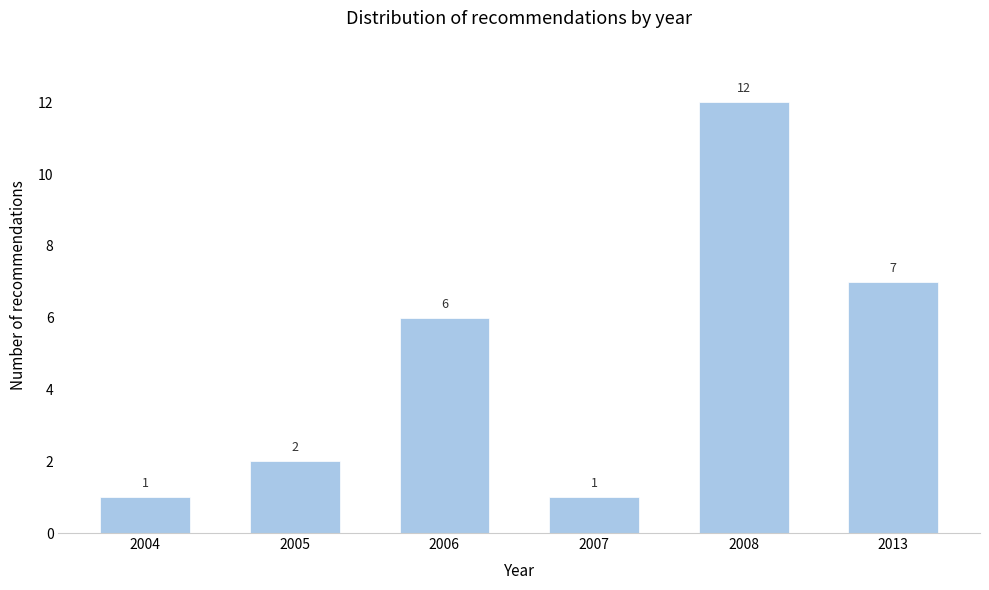

Reading left to right, list all the values displayed in this chart.

1	2	6	1	12	7